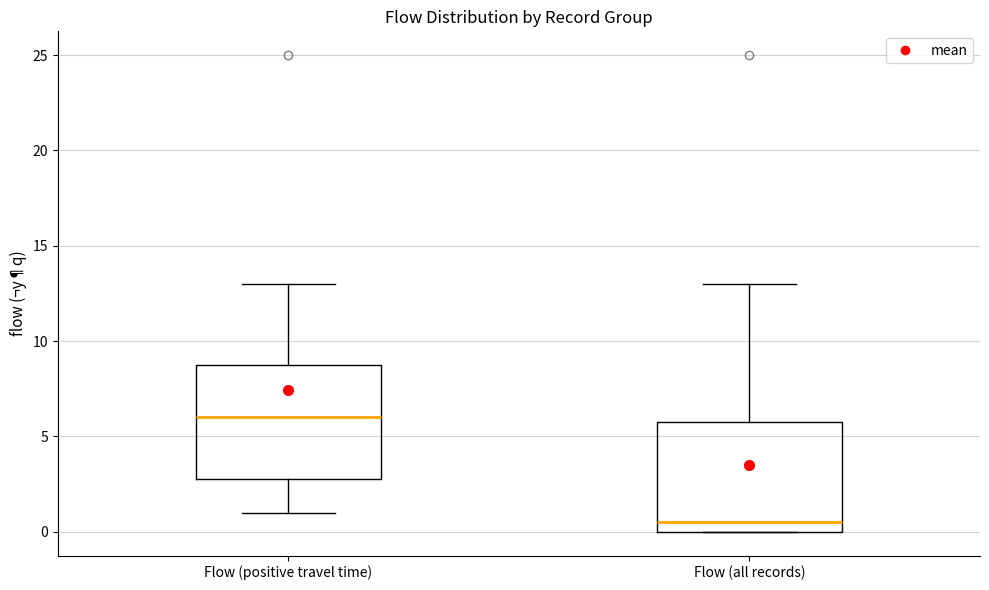

Which box has the lowest median line?

Flow (all records)